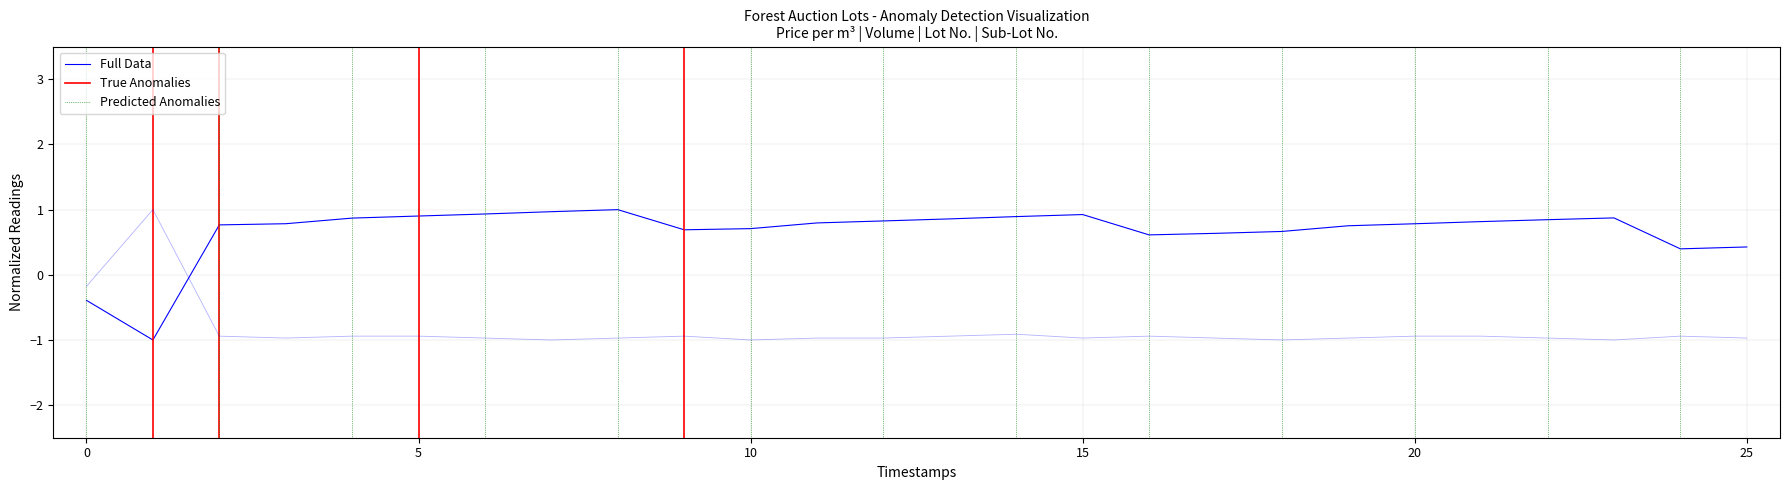

How many positive values does the Початкова ціна (за куб.м.) series have?

24